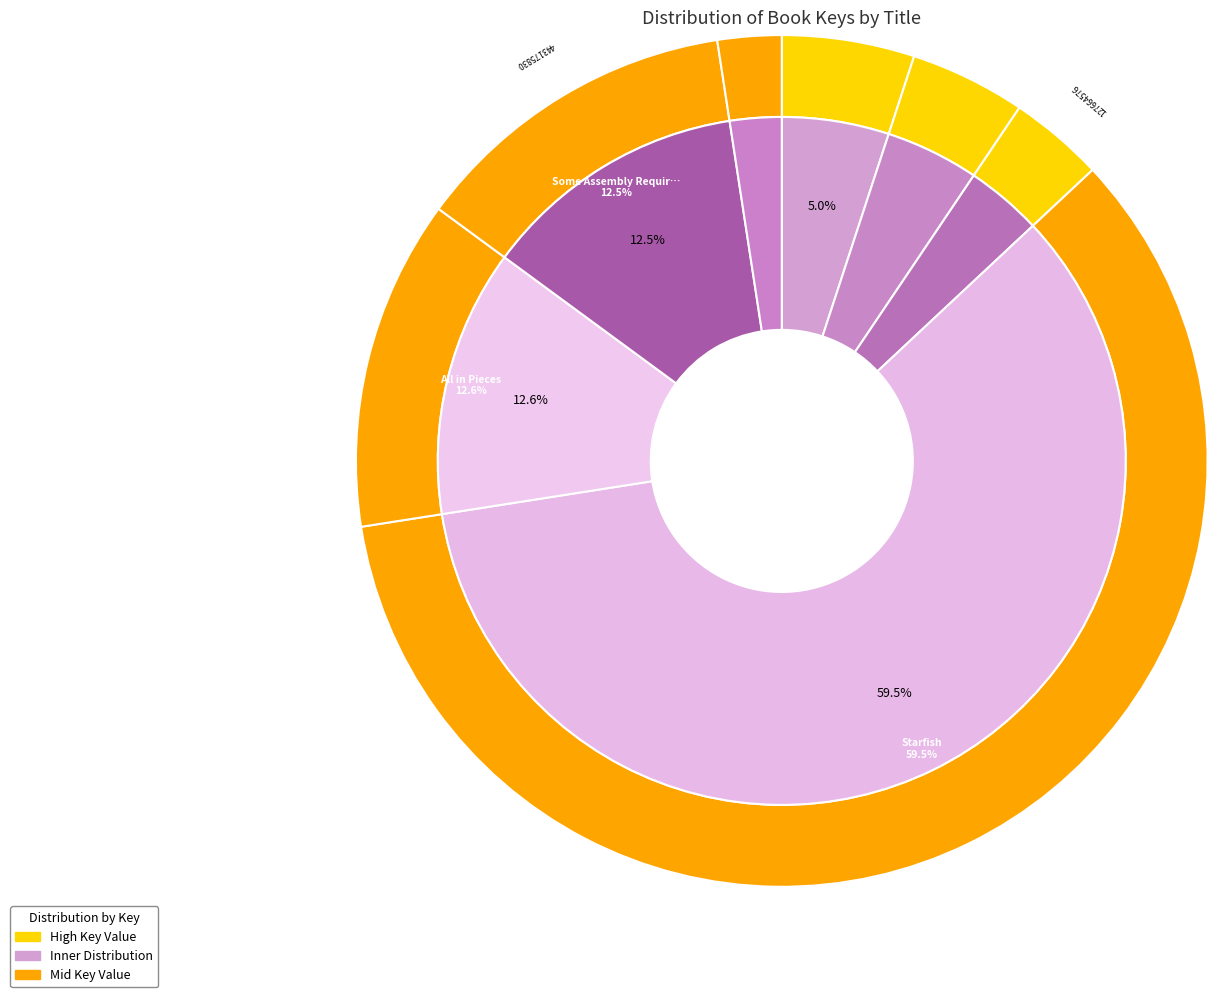

To the nearest percent, what is the difference between the largest and smallest slice percentages?

57%